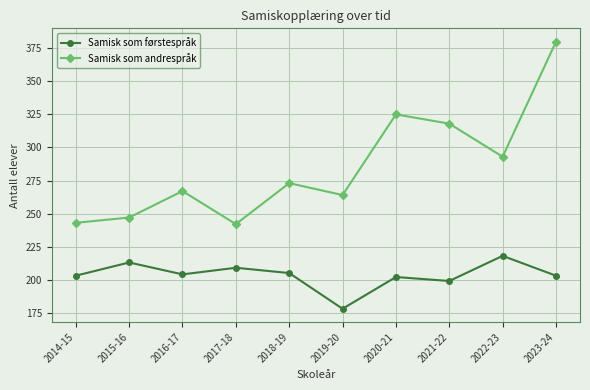

In Samisk som andrespråk, how many points are higher than both neighbors (excluding endpoints)?

3